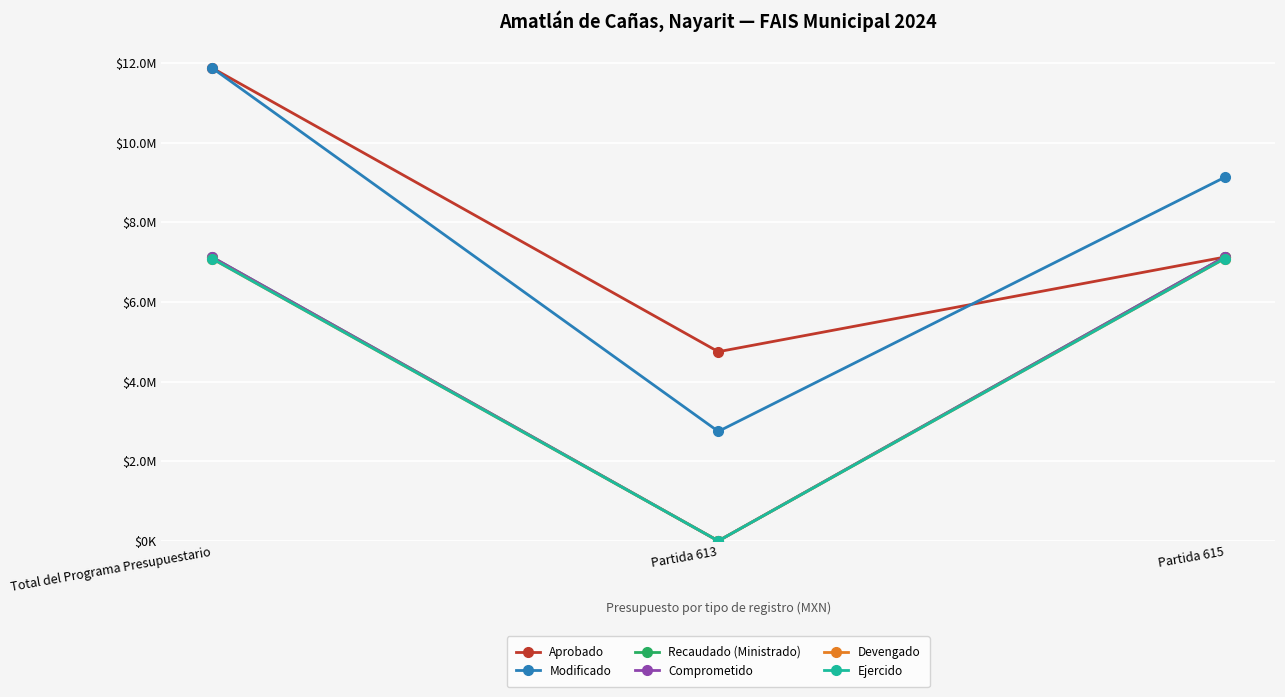

Does the chart have visible grid lines?

Yes